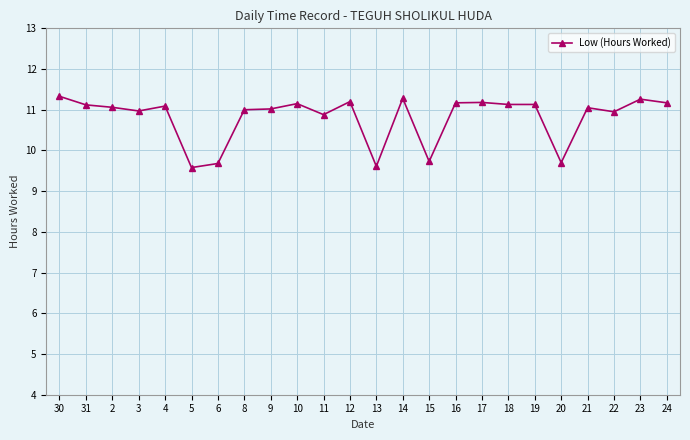

How many lines are shown in the chart?

1